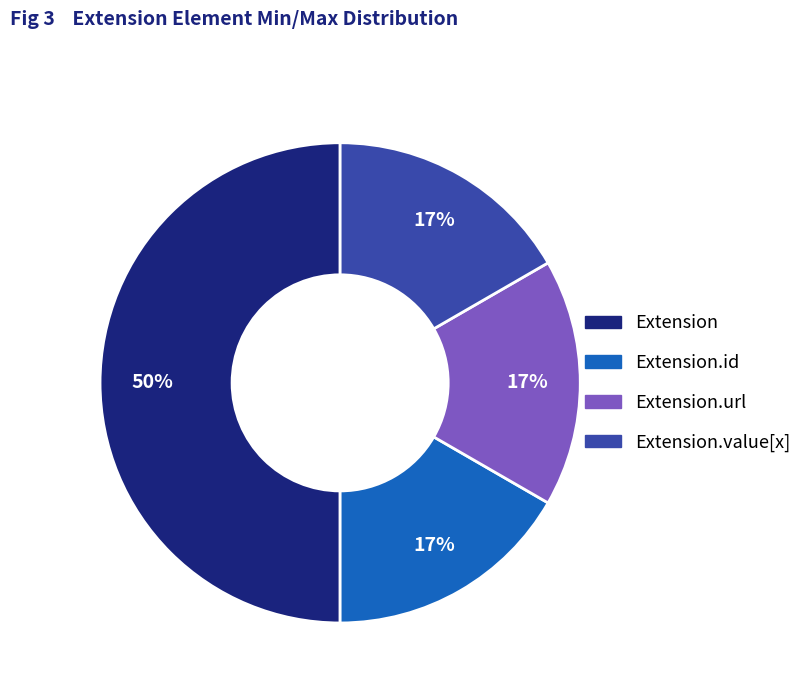

How many segments does this pie chart have?

4